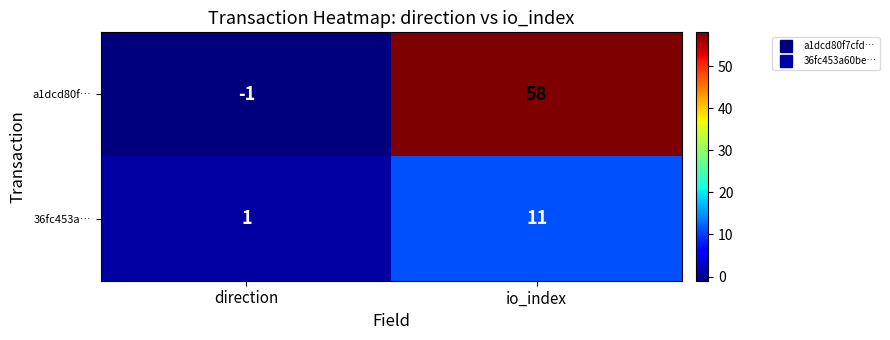

Which series has the largest range (max minus min)?

a1dcd80f…